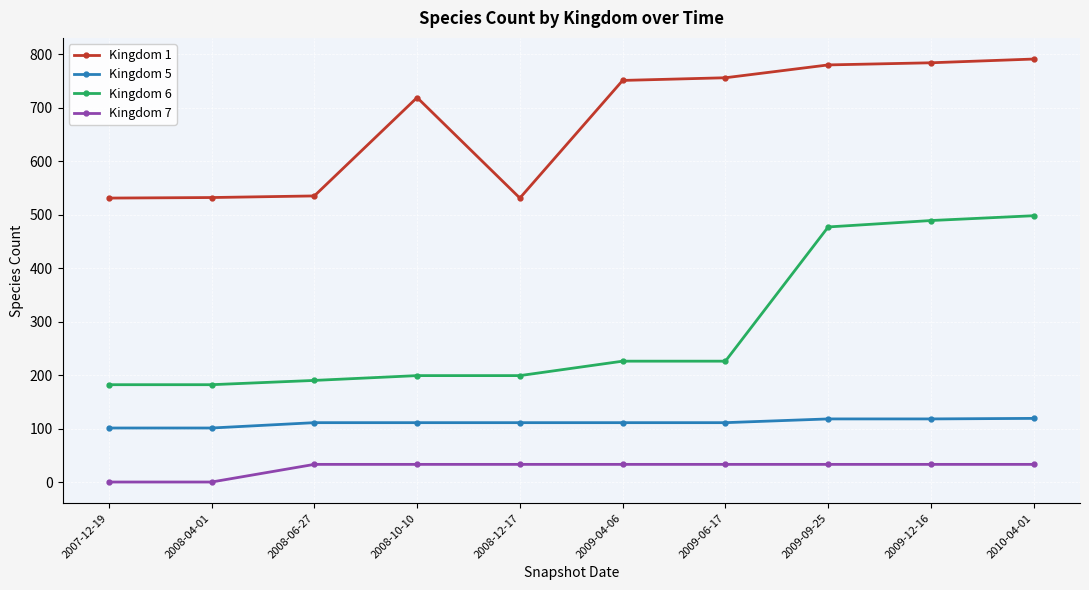

True or false: Kingdom 7 and Kingdom 5 intersect in this chart.

False